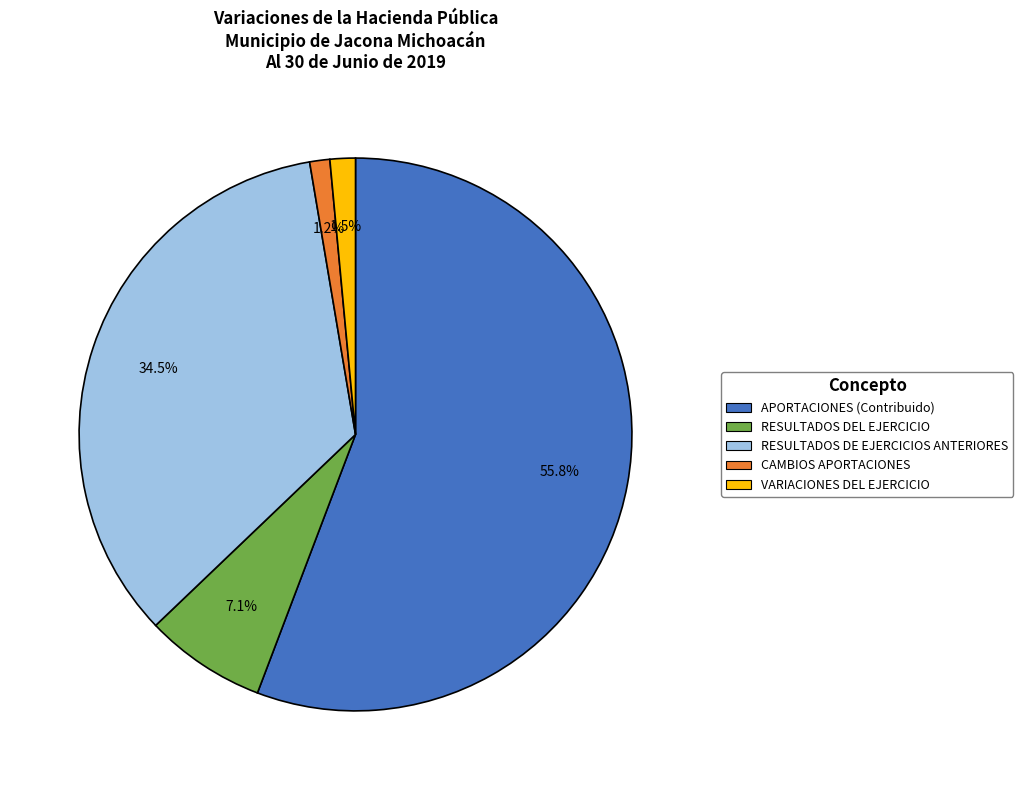

Count the number of slices in the pie.

5